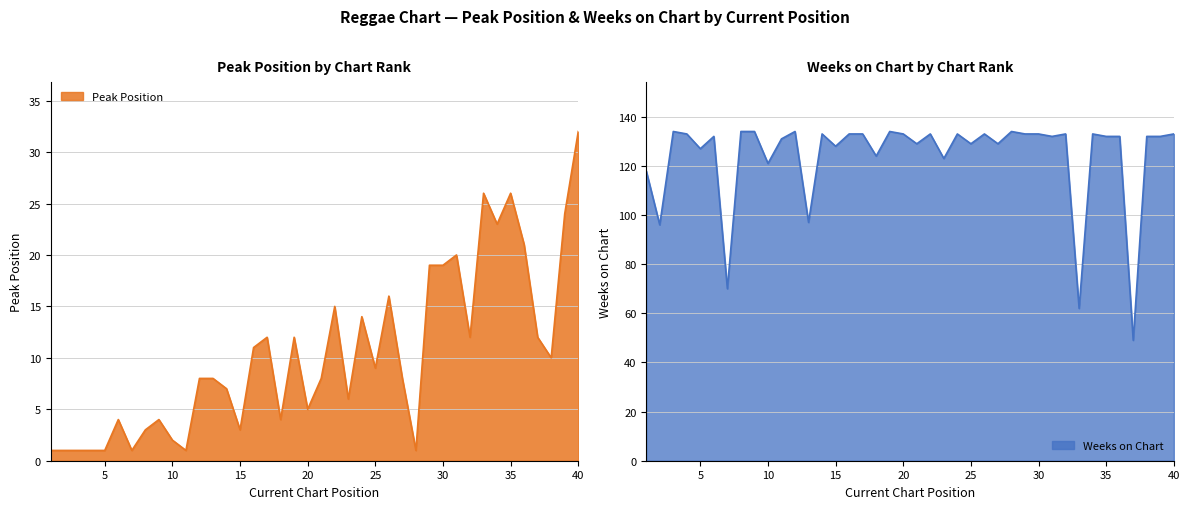

What is the maximum value for Peak Position?

32